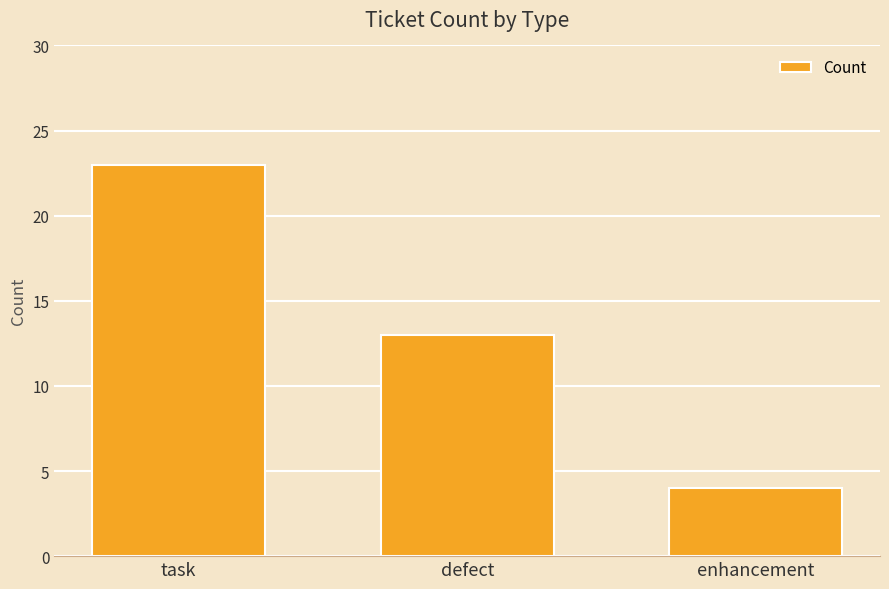

How many distinct data groups are displayed?

1